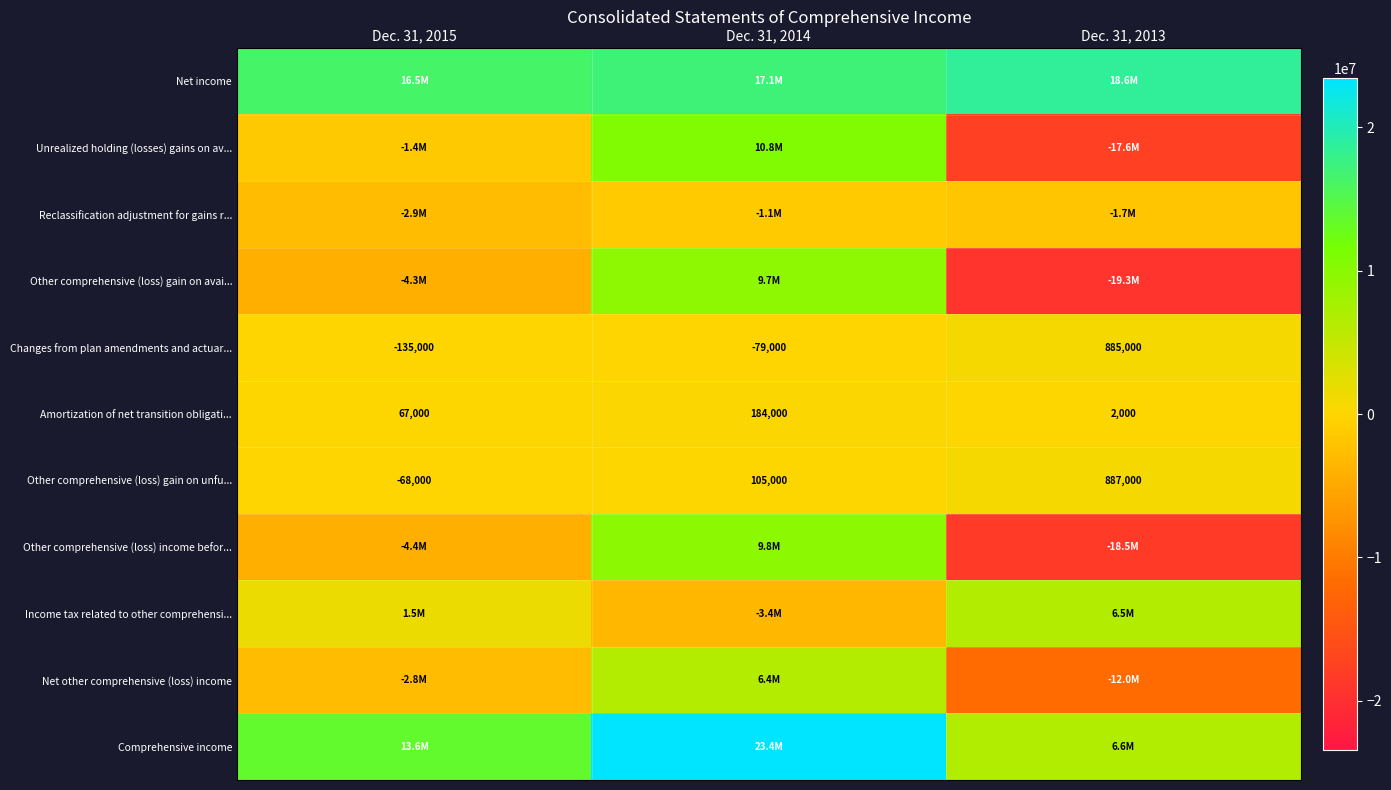

What is the difference between the maximum and minimum values in the Changes from plan amendments and actuar... series?

1020000